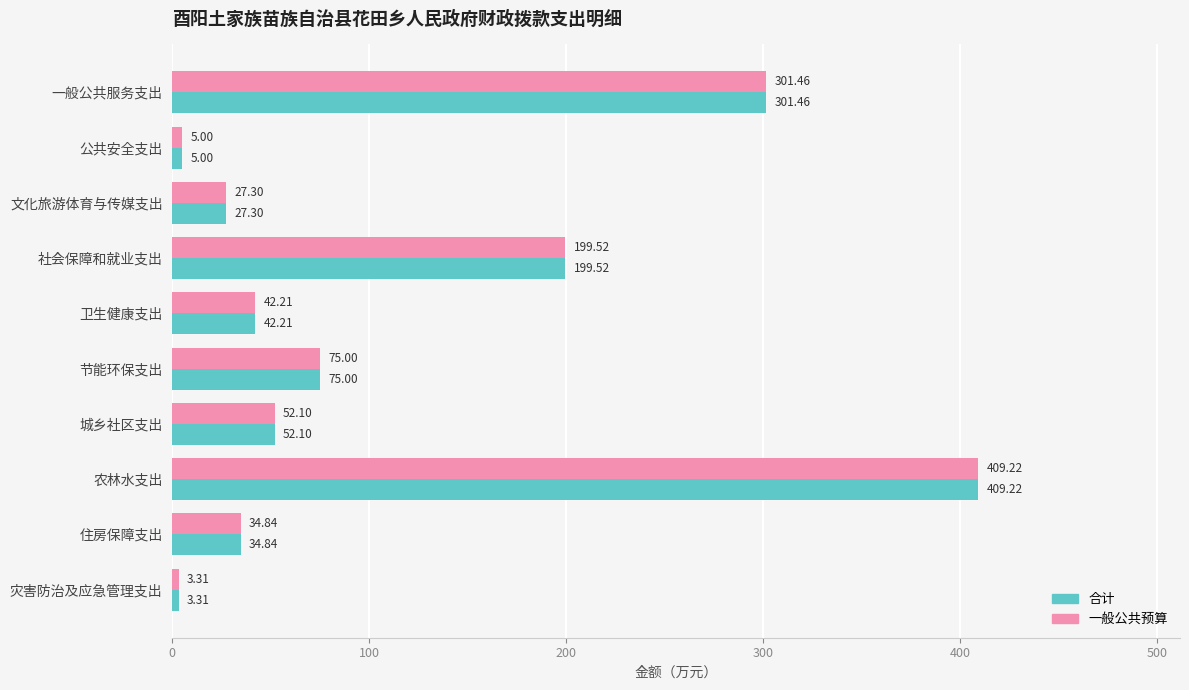

At how many categories does at least one series exceed 157?

3